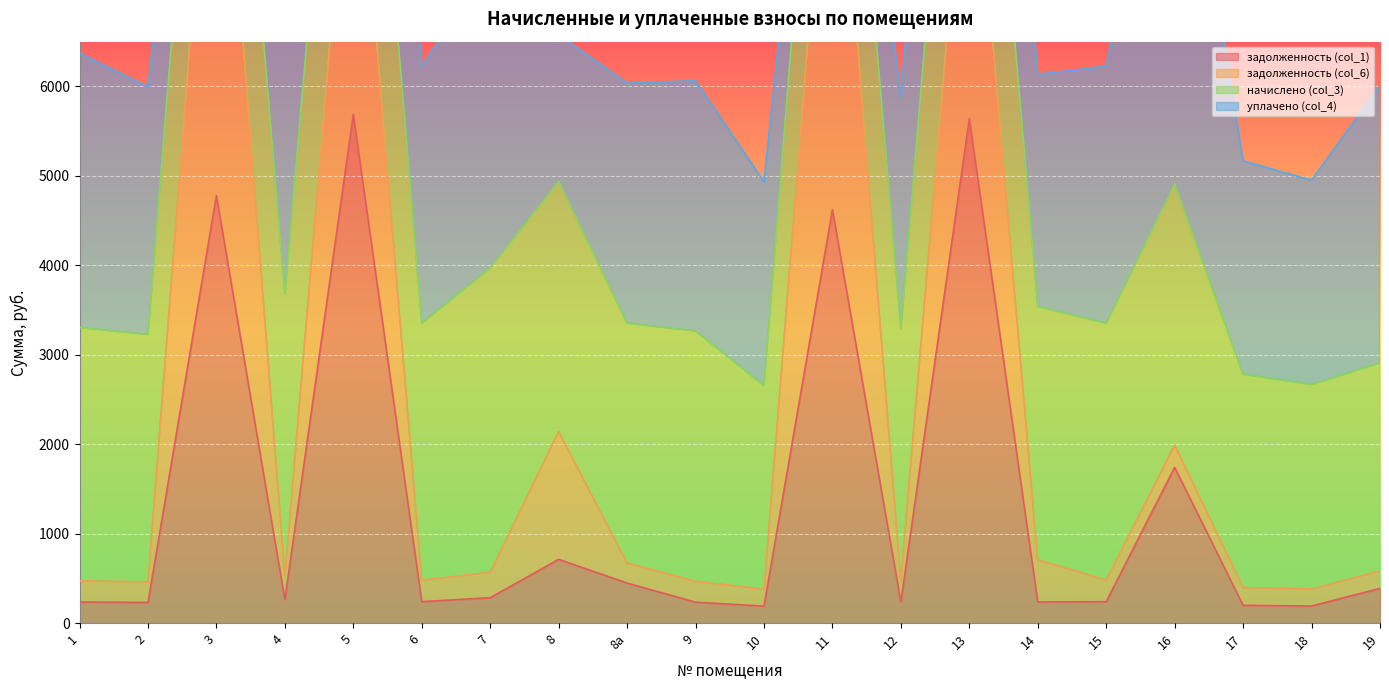

Which series has the largest range (max minus min)?

задолженность (col_6)